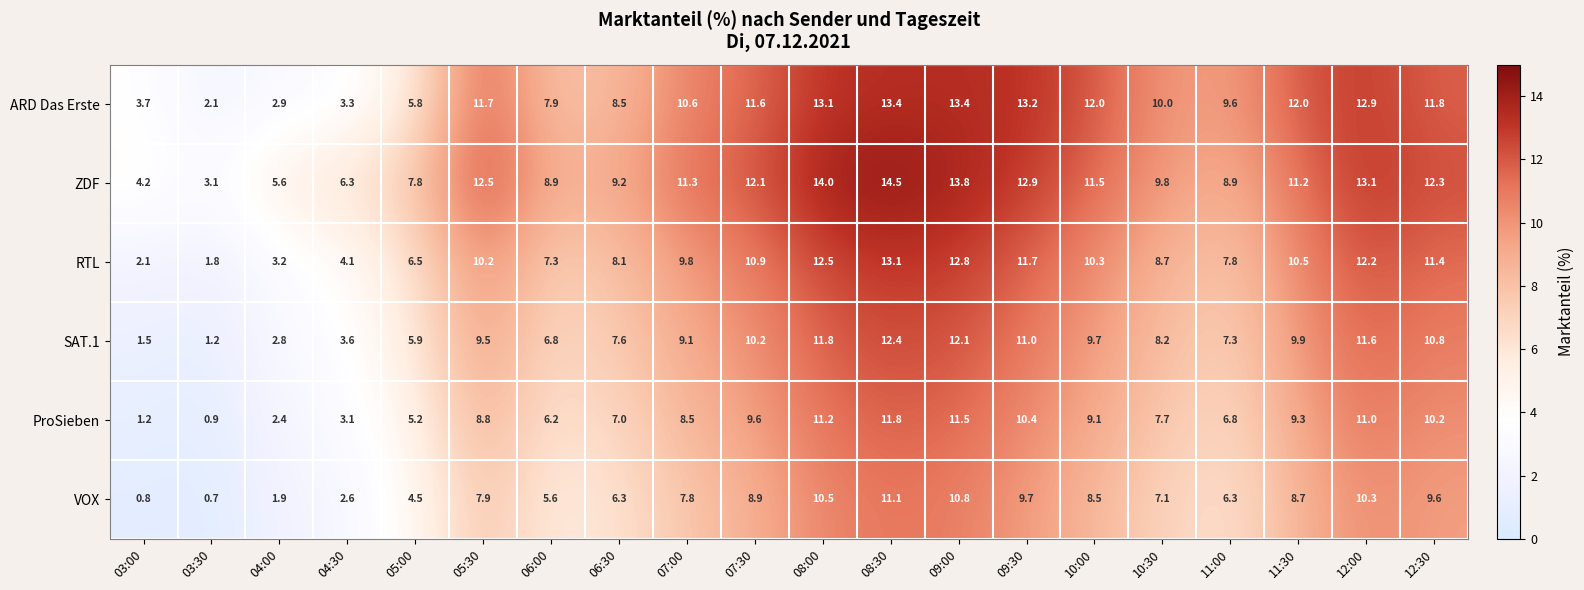

Which category has the highest value in the ZDF series?

08:30